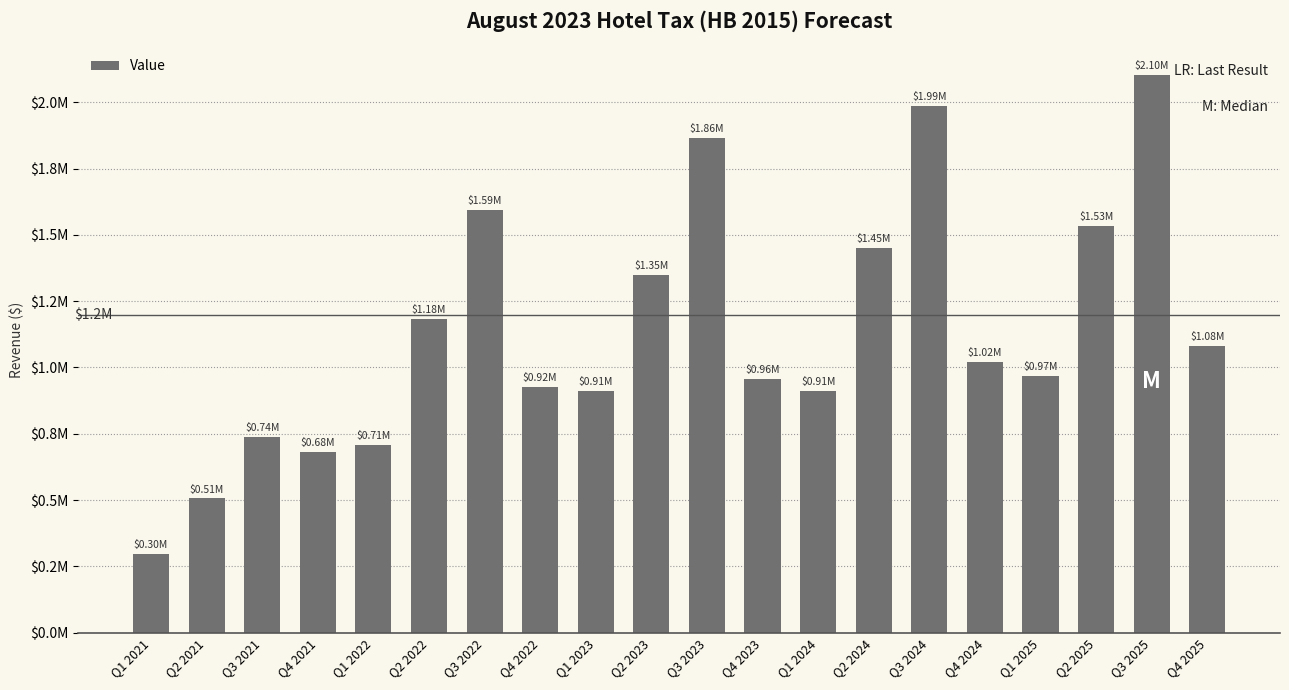

Does the chart contain any negative values?

No